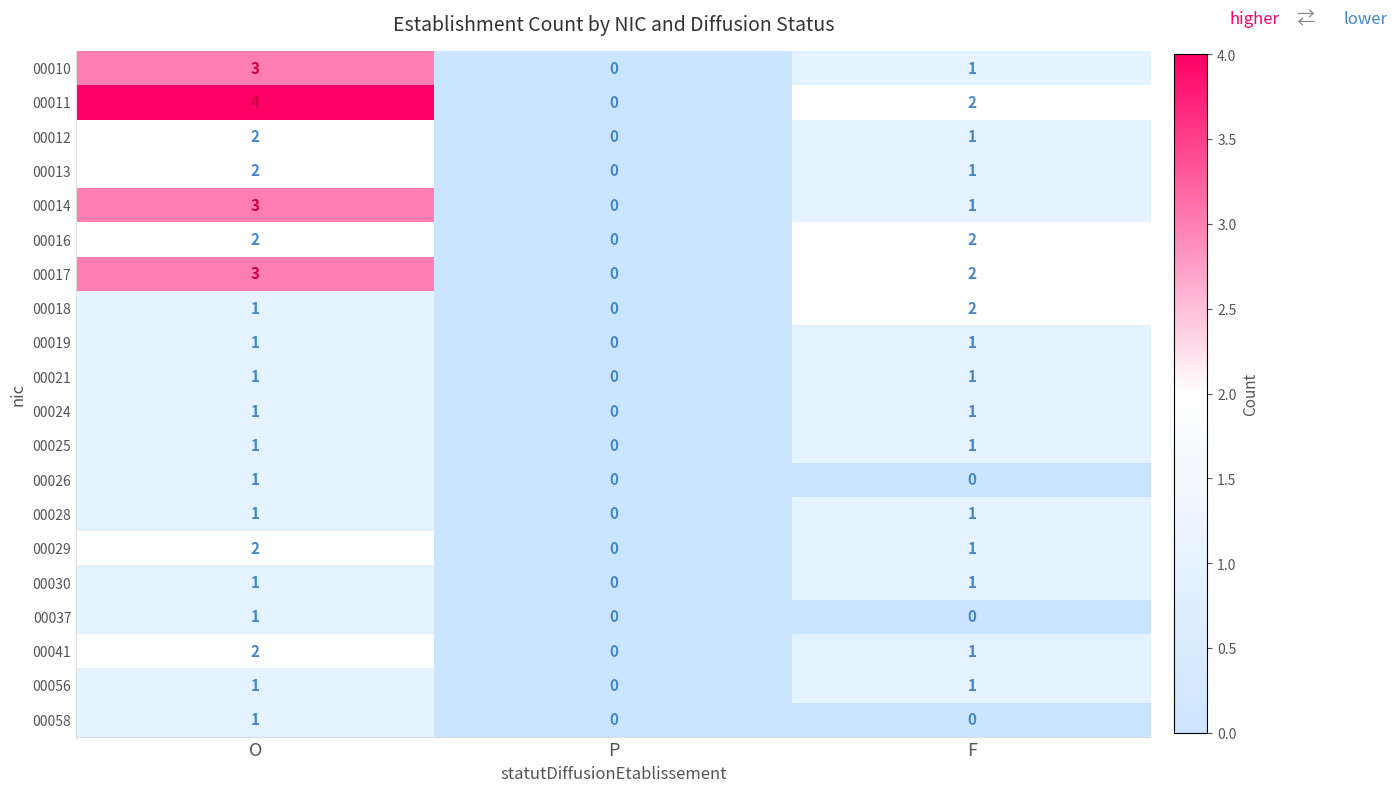

The value of 00056 at O is 1. True or false?

True